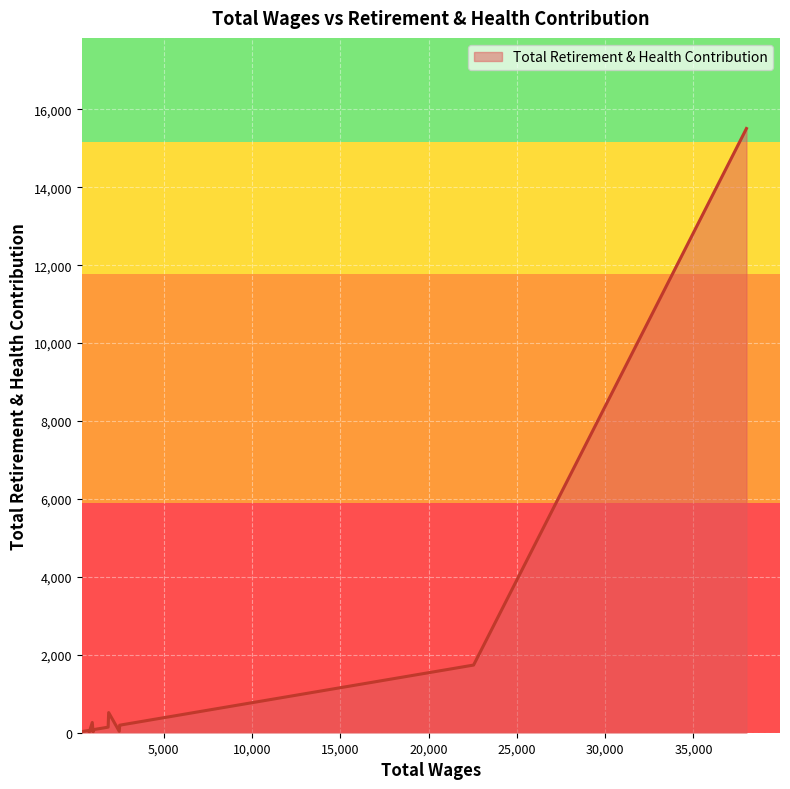

What is the change in value from 10 to 11?

-75